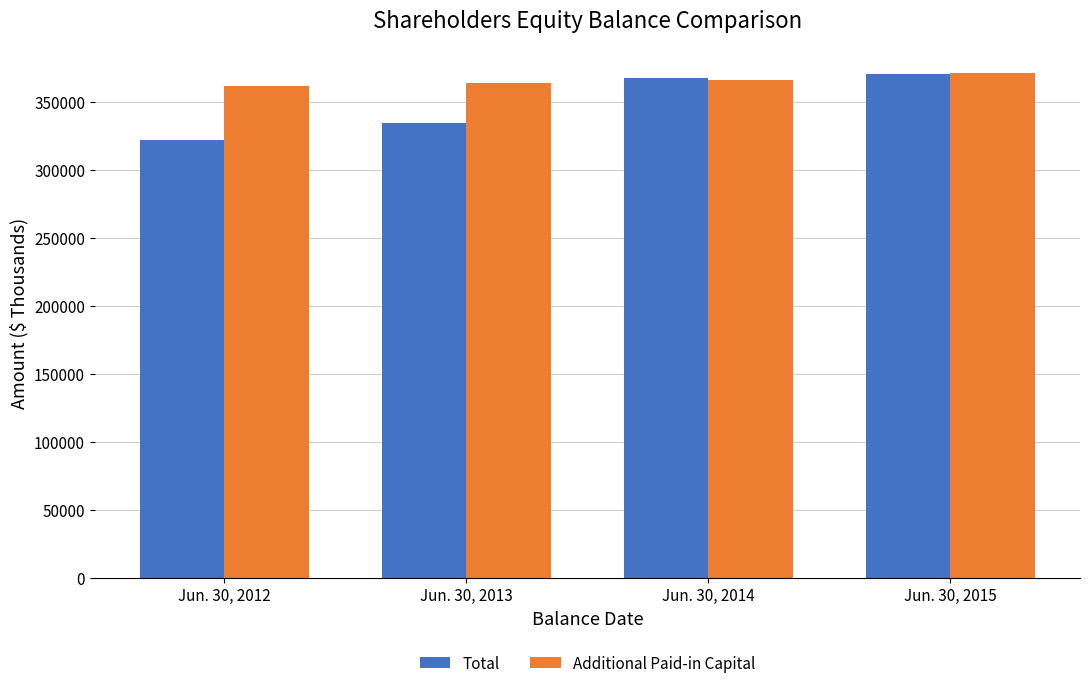

What is the minimum value for Additional Paid-in Capital?

361165